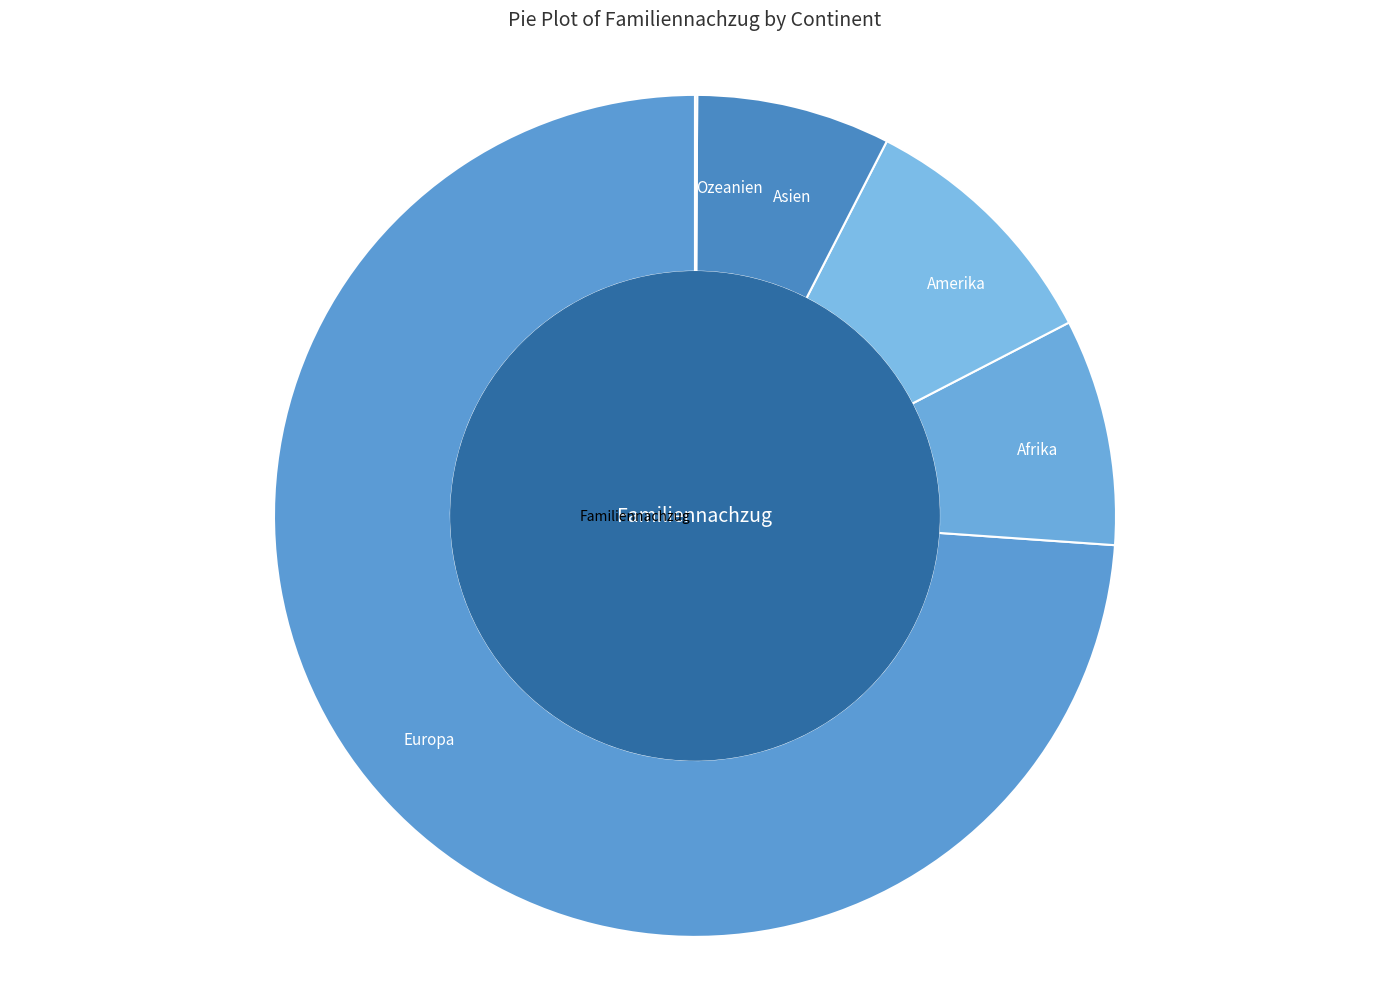

Count the number of slices in the pie.

5